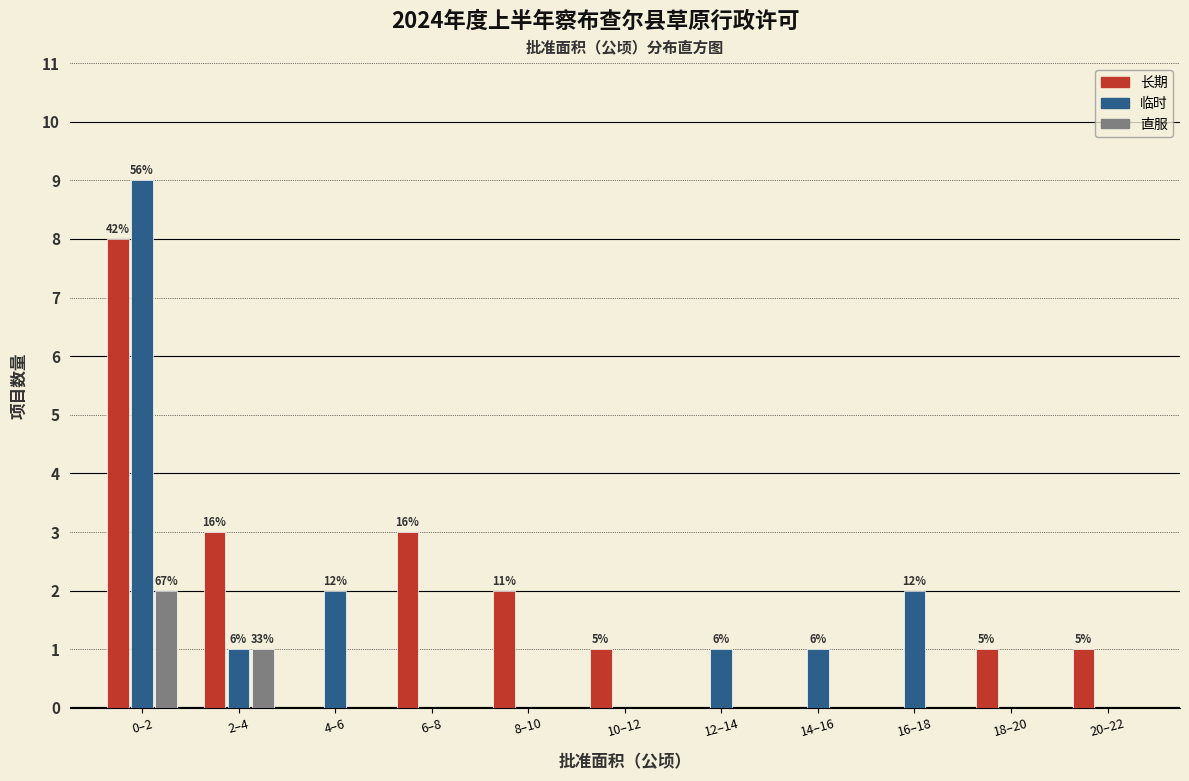

The value of 长期 at 20–22 is 0. True or false?

False